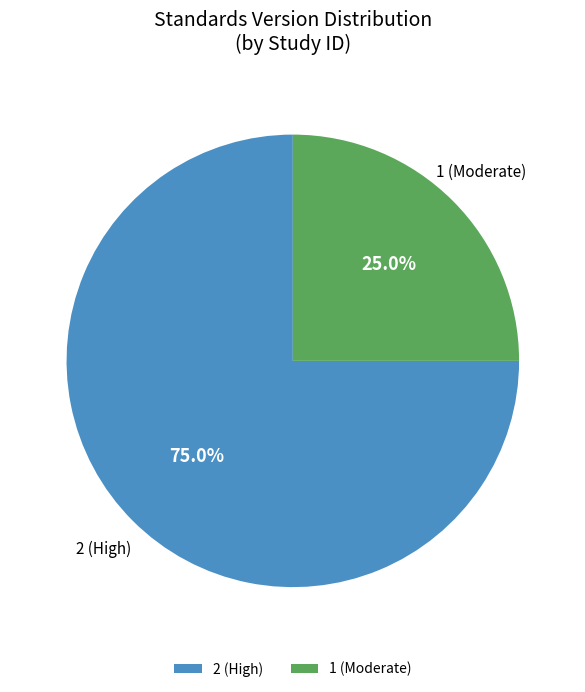

Rank the categories by value from highest to lowest.

2 (High), 1 (Moderate)